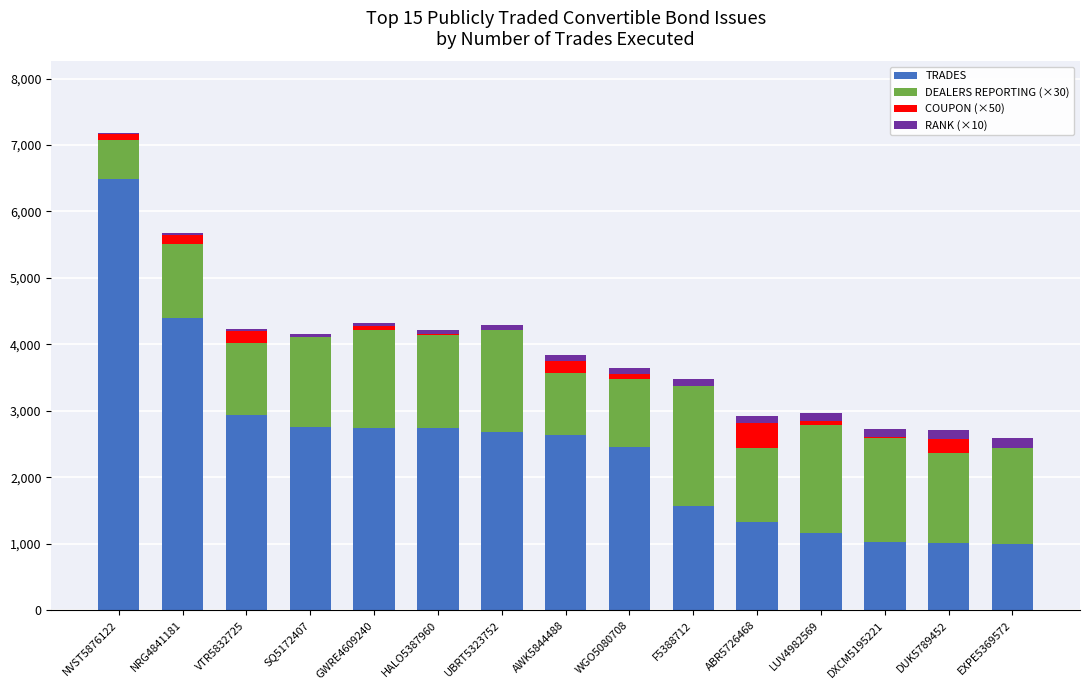

Are the bars horizontal?

No